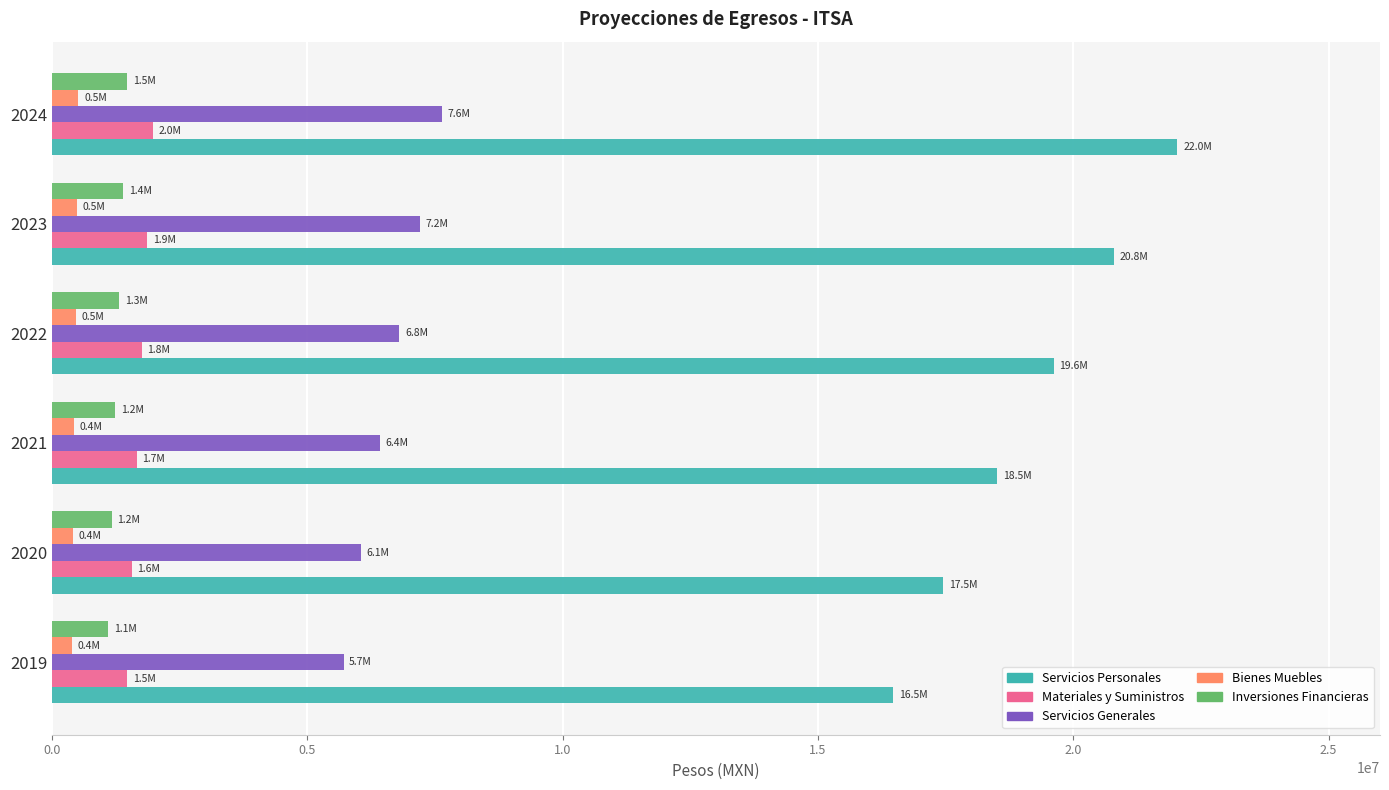

At how many categories does at least one series exceed 11121936?

6